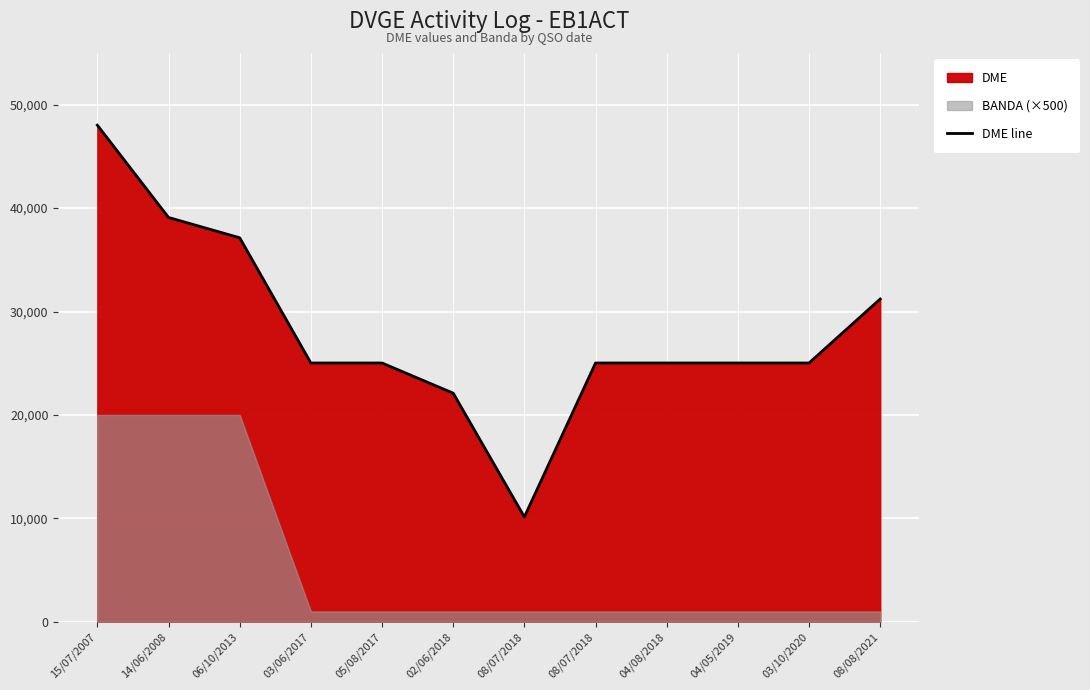

What is the average value?

28152